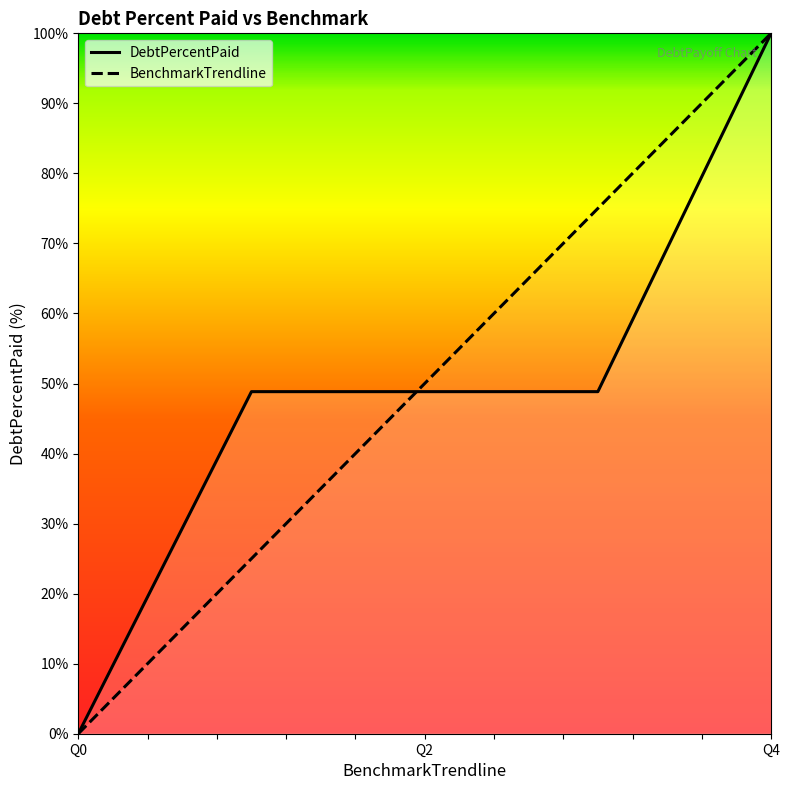

At which label does BenchmarkTrendline first exceed 50?

Q3